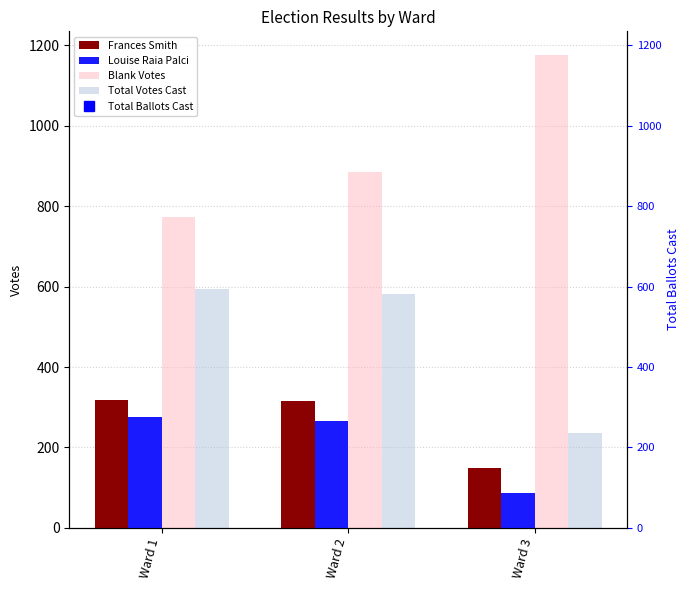

Rank the series at Ward 3 from lowest to highest value.

Louise Raia Palci, Frances Smith, Total Votes Cast, Blank Votes